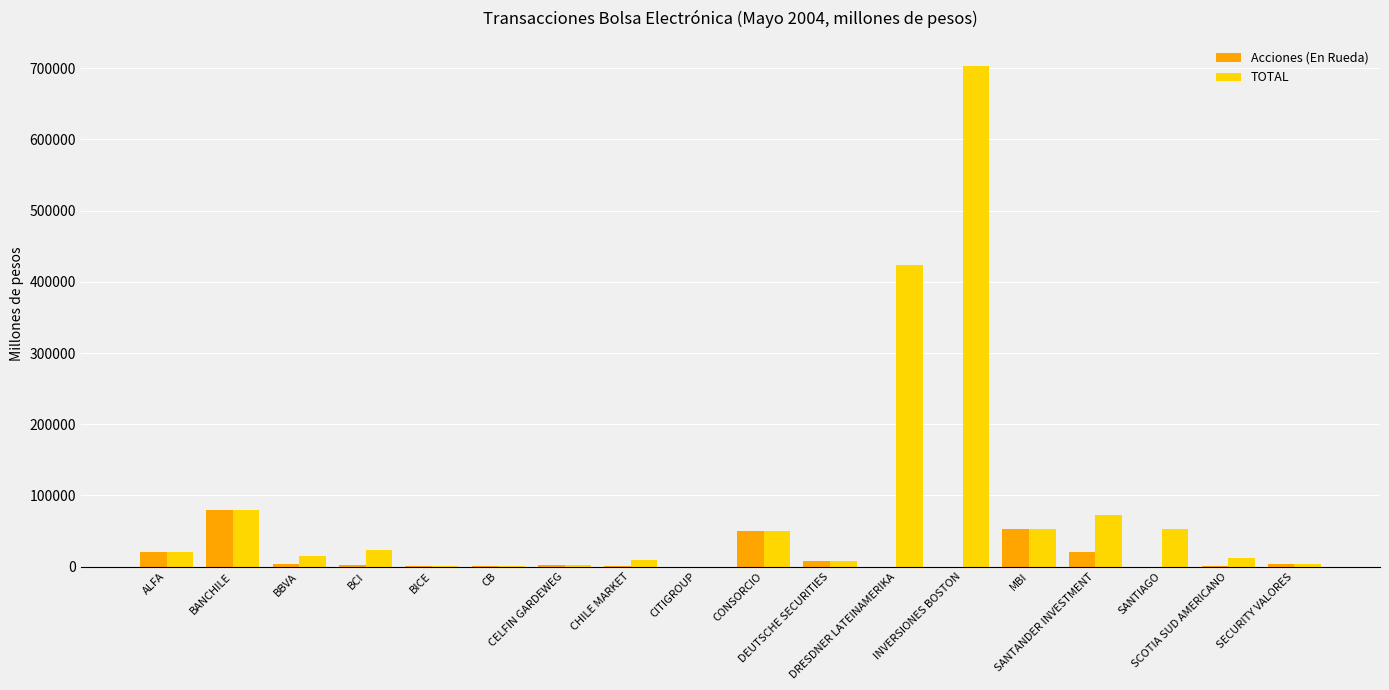

What is the difference between the TOTAL values at BBVA and CONSORCIO?

35333